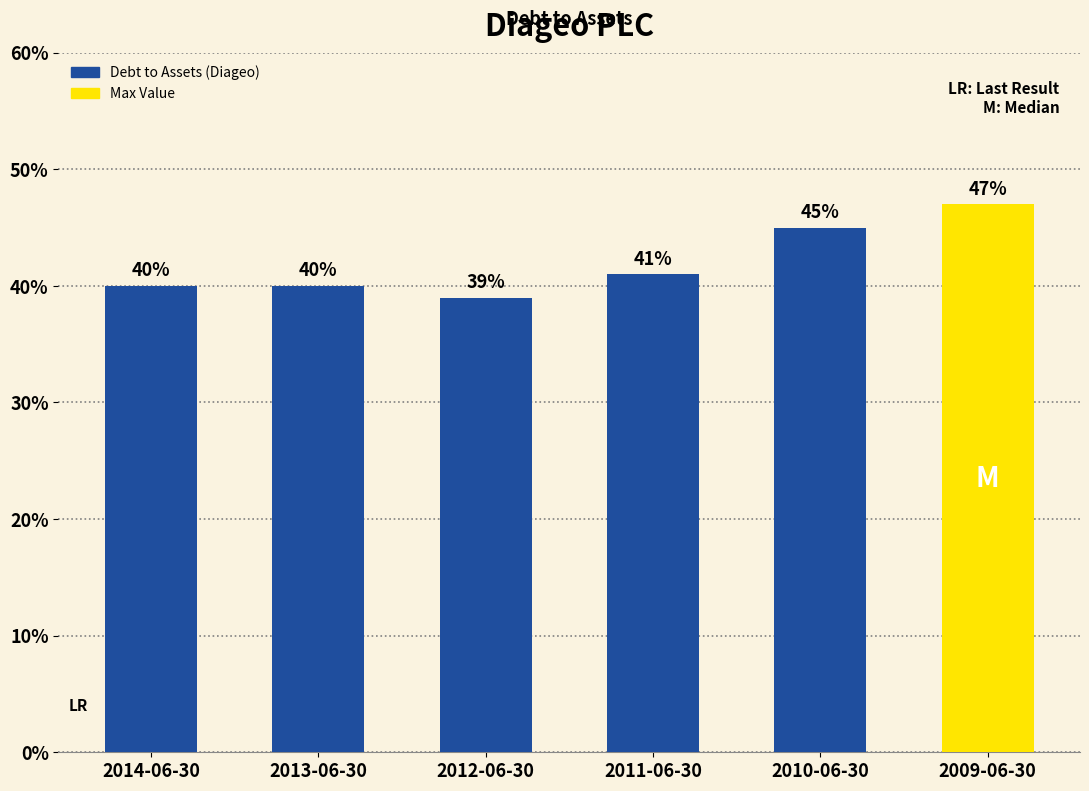

Does the chart contain any negative values?

No